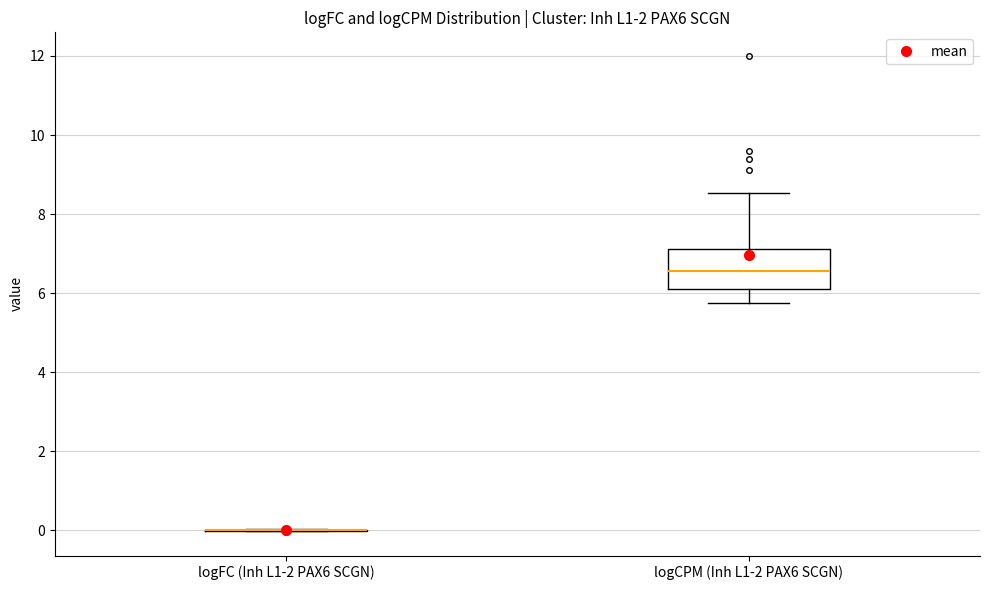

Comparing the boxes themselves (not the whiskers), which one is the tallest?

logCPM (Inh L1-2 PAX6 SCGN)